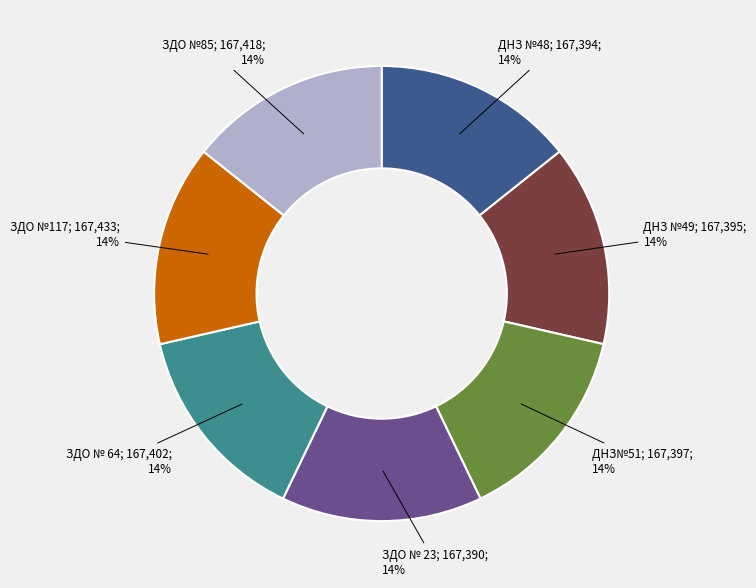

To the nearest percent, what is the average slice percentage?

14%